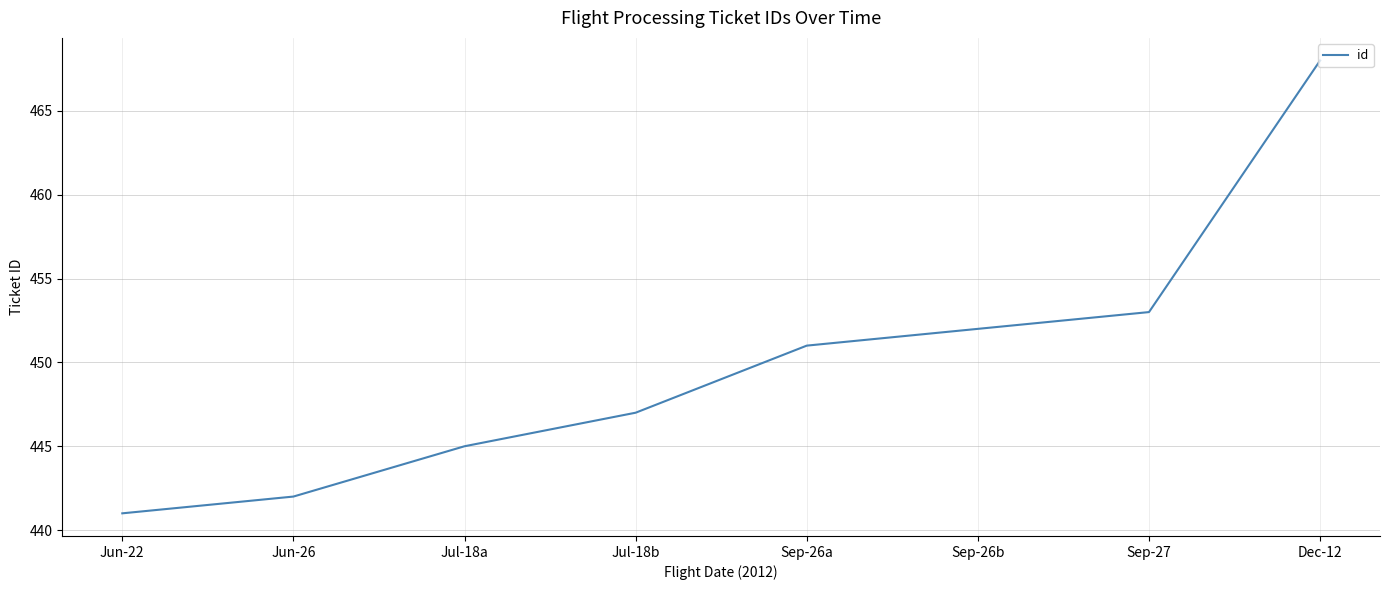

Reading left to right, what are all the values shown in this chart?

Jun-22=441	Jun-26=442	Jul-18a=445	Jul-18b=447	Sep-26a=451	Sep-26b=452	Sep-27=453	Dec-12=468